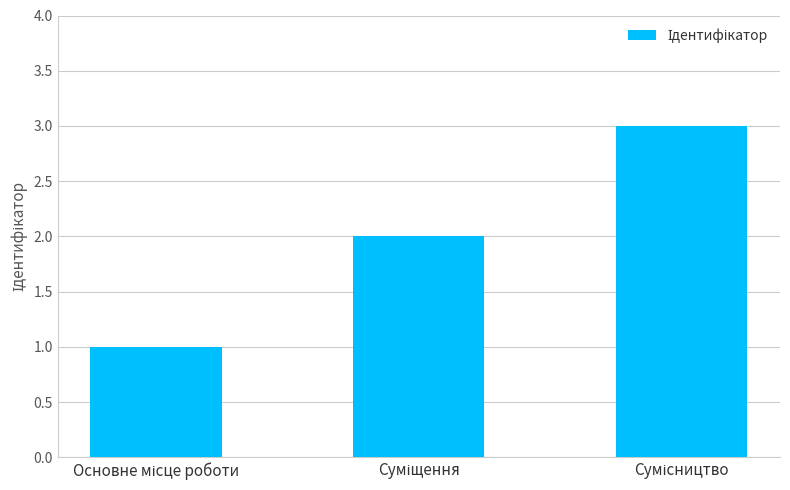

What is the maximum value shown in the chart?

3